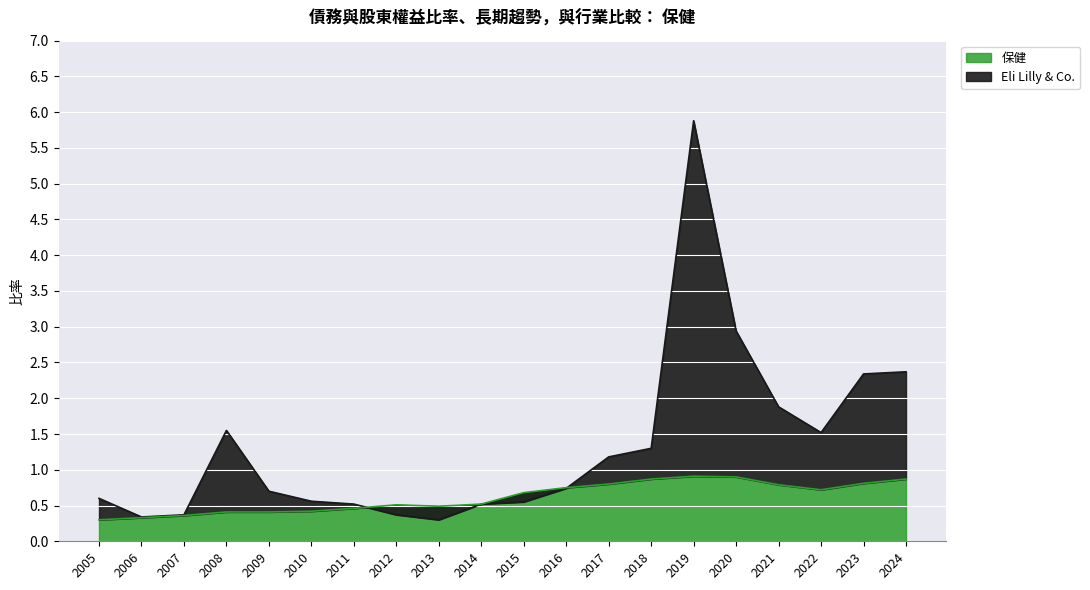

What are all the series names shown in the legend?

Eli Lilly & Co., 保健